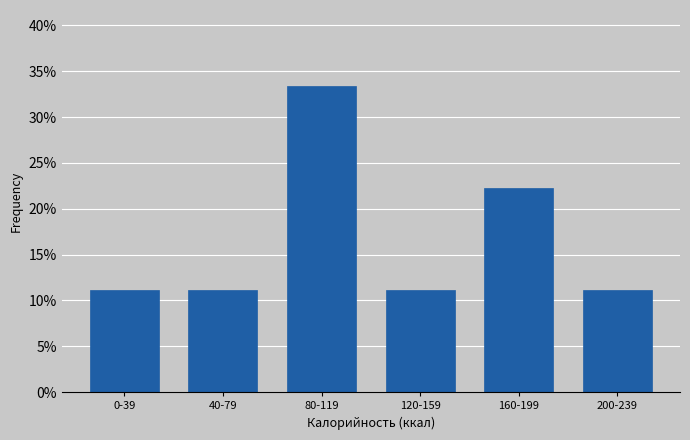

Reading right to left, what are all the values shown in this chart?

11.1	22.2	11.1	33.3	11.1	11.1